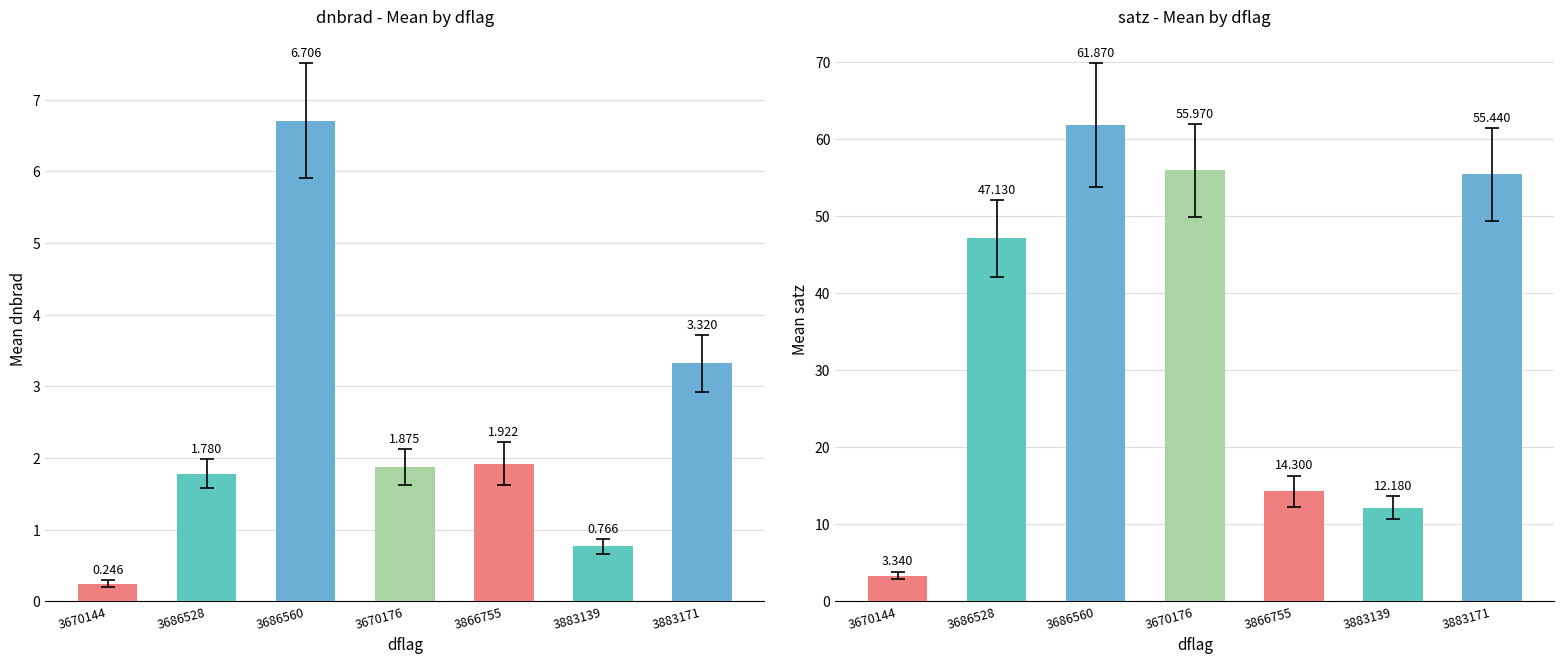

Reading right to left, transcribe all the data shown in this chart.

mean_dnbrad: 3883171=3.3	3883139=0.8	3866755=1.9	3670176=1.9	3686560=6.7	3686528=1.8	3670144=0.2
mean_satz: 3883171=55.4	3883139=12.2	3866755=14.3	3670176=56.0	3686560=61.9	3686528=47.1	3670144=3.3